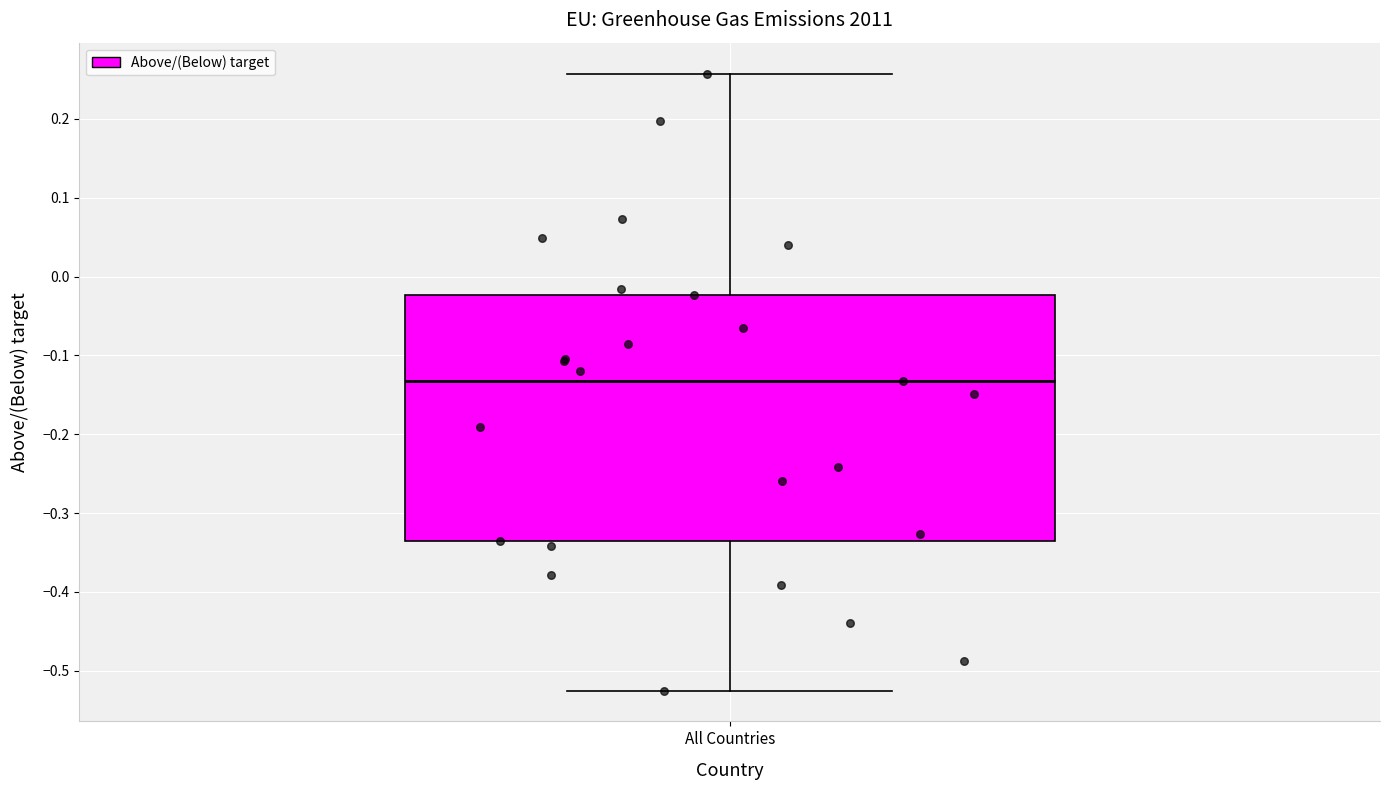

Read this box plot against the y-axis: the position of the median line, the range covered by the box, and the ends of both whiskers. The values are not printed on the chart, so give them approximately, as read against the axis.

median -0.13, box -0.33 to -0.02, whiskers -0.52 to 0.26